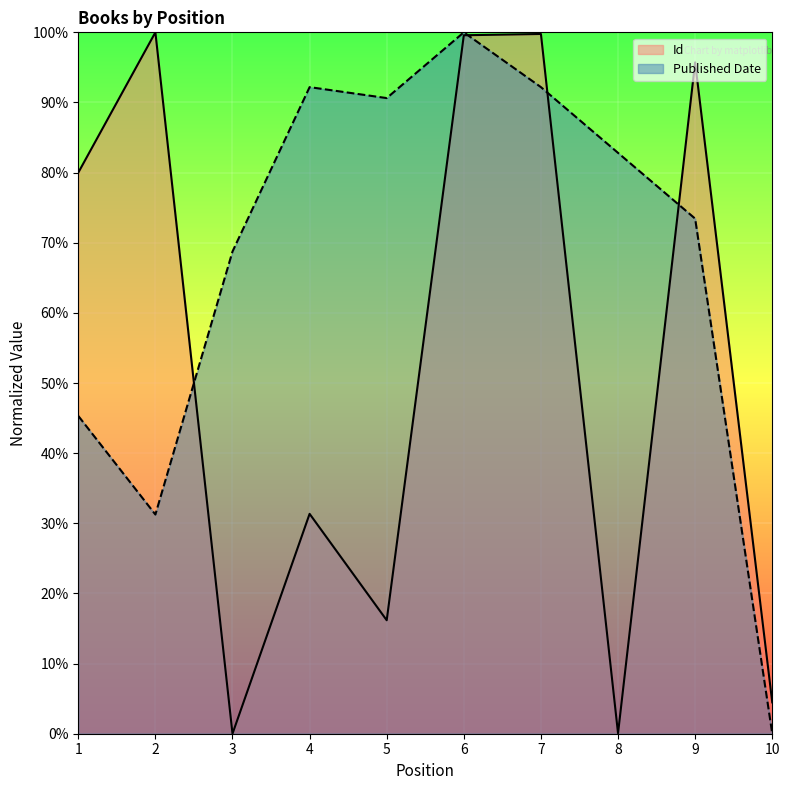

Rank the series by their average value, from lowest to highest.

Id, Published Date